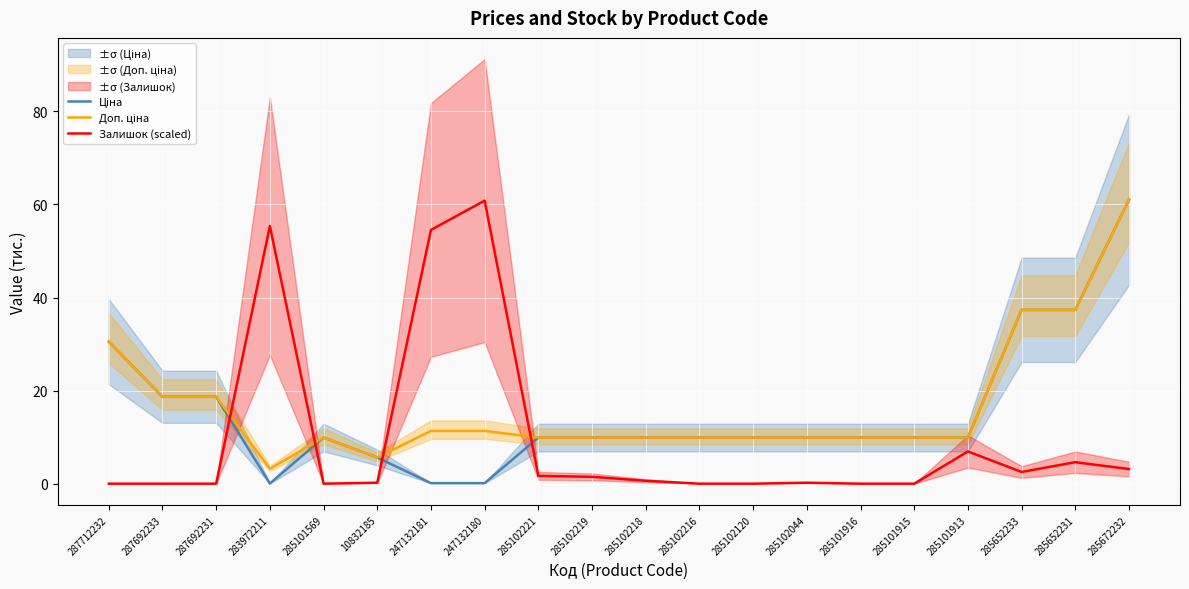

What is the difference between the highest and lowest values at 287692233?

18.7